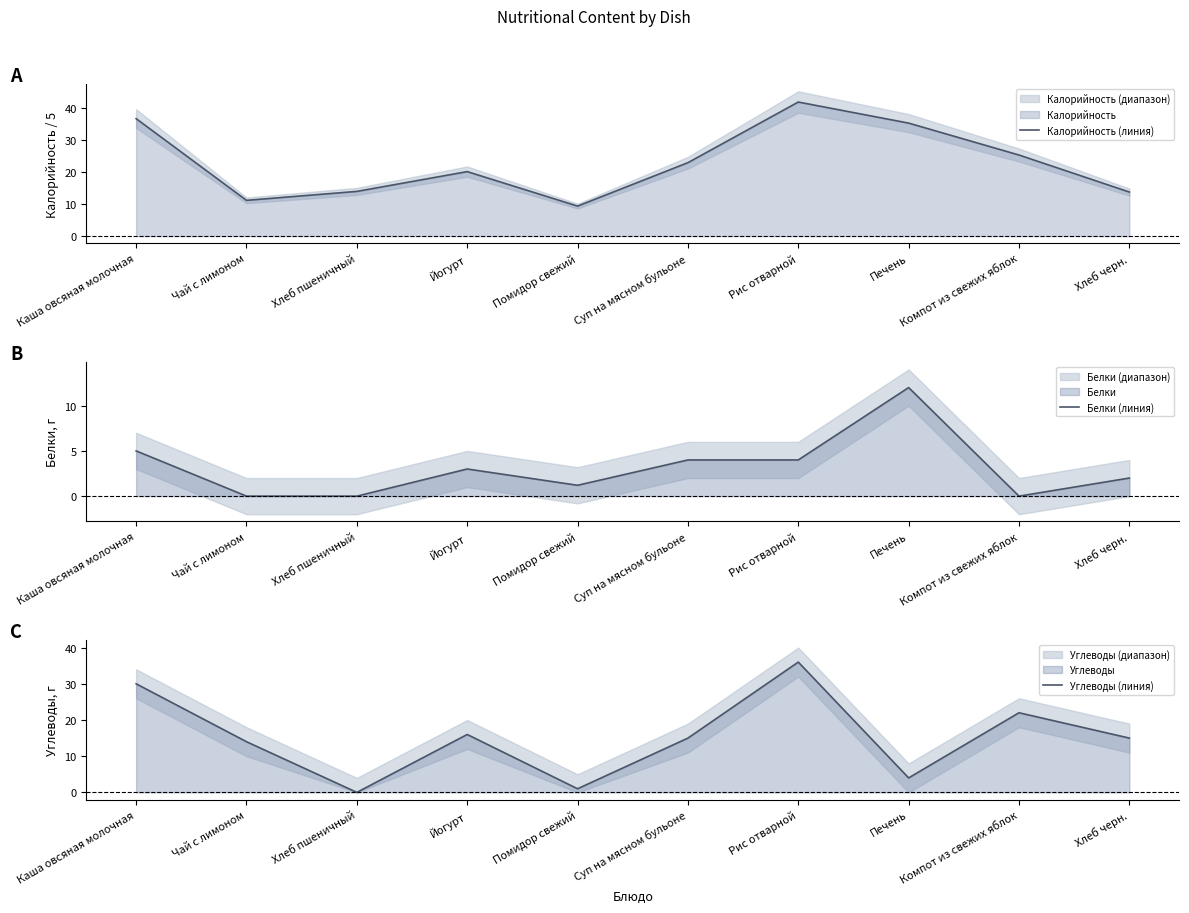

True or false: Белки (линия) has more than 1 interior local peaks.

True